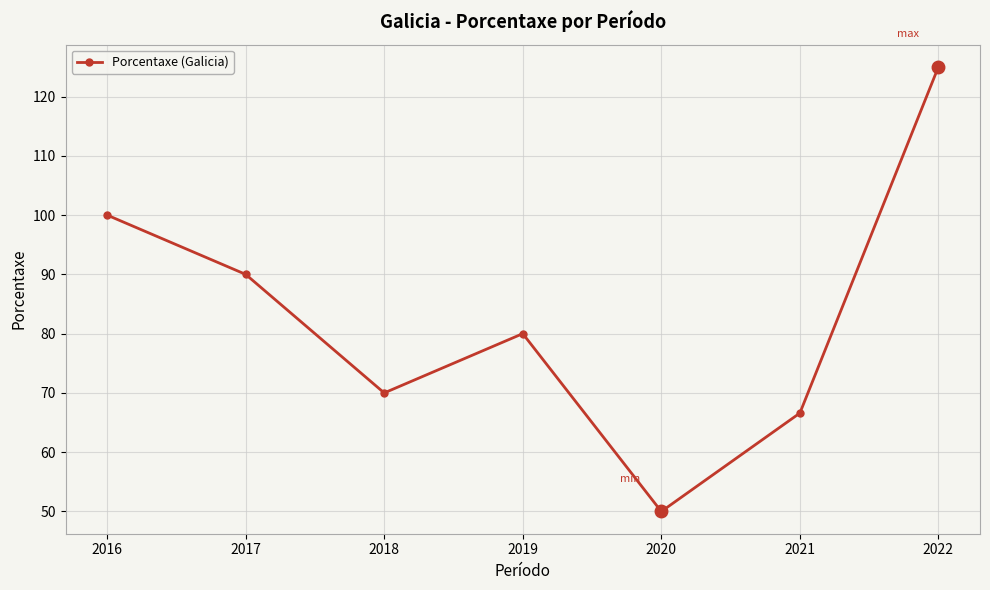

Reading left to right, what are all the values shown in this chart?

100.0	90.0	70.0	80.0	50.0	66.6	125.0